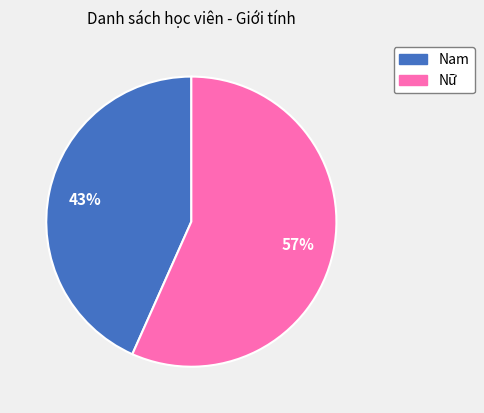

Combined, do Nữ and Nam account for over 50%?

Yes